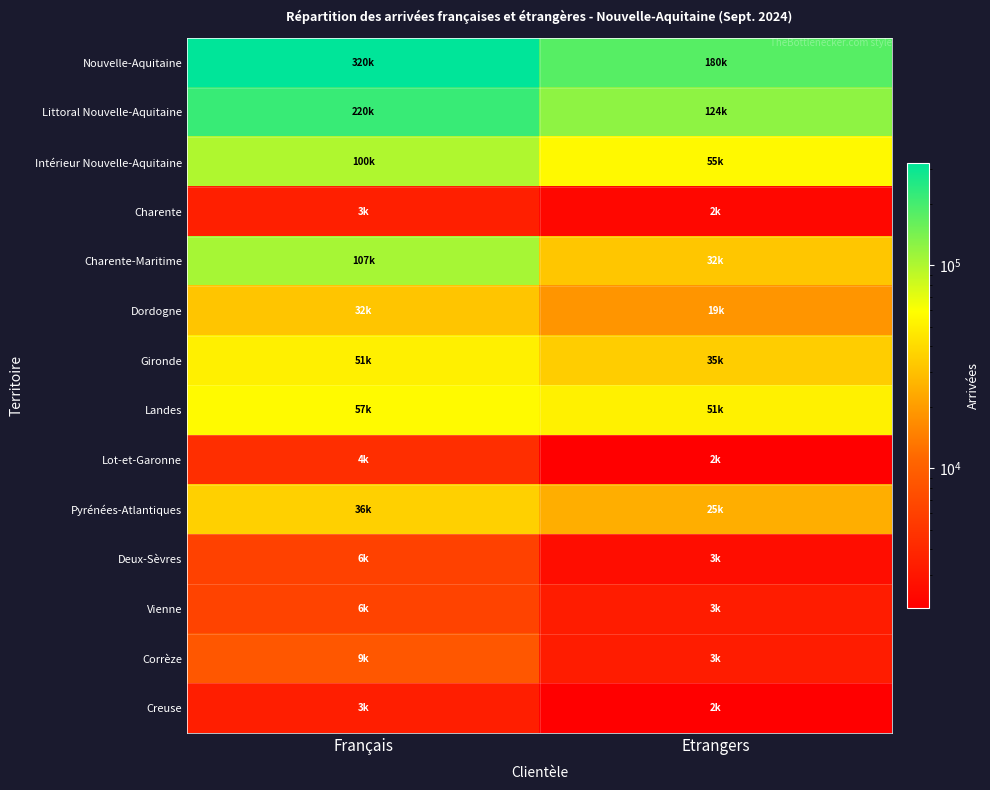

Between Français and Etrangers, which is larger?

Français